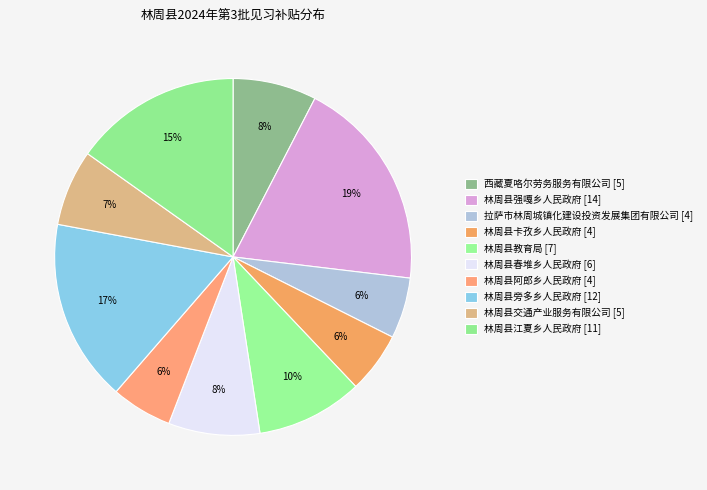

To the nearest percent, what percentage of the pie is 林周县旁多乡人民政府?

17%